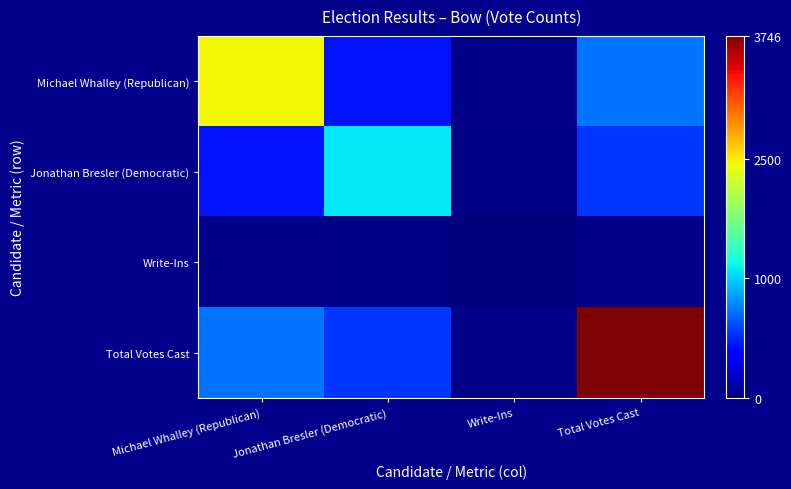

Rank the series by their average value, from highest to lowest.

Total Votes Cast, Michael Whalley (Republican), Jonathan Bresler (Democratic), Write-Ins